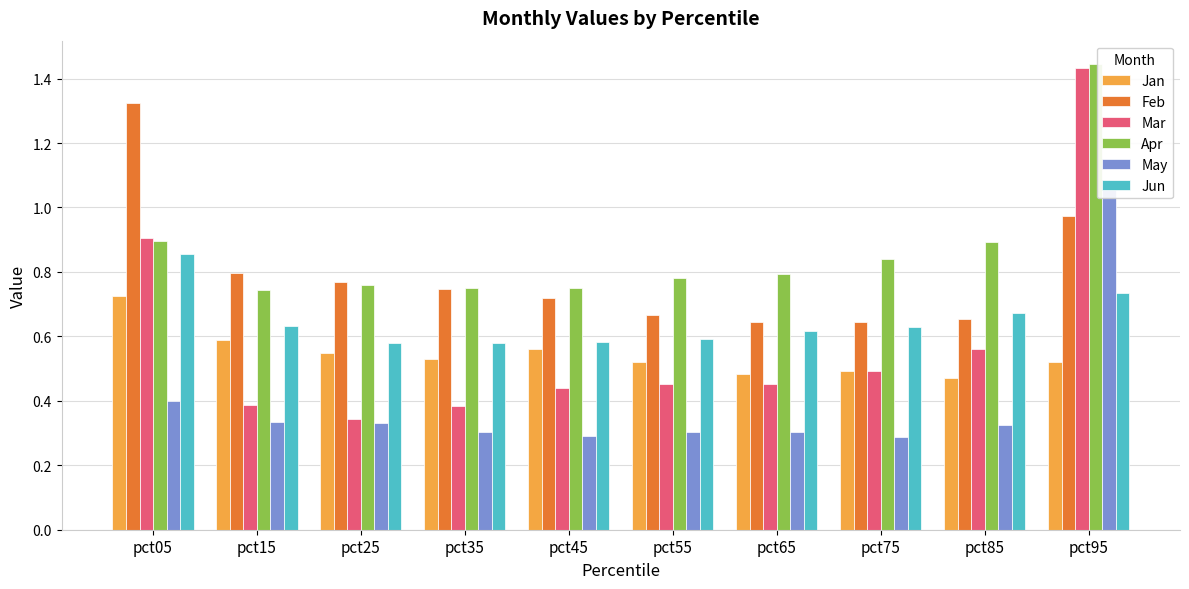

Is the value of Mar at pct35 greater than the value of Apr at pct95?

No